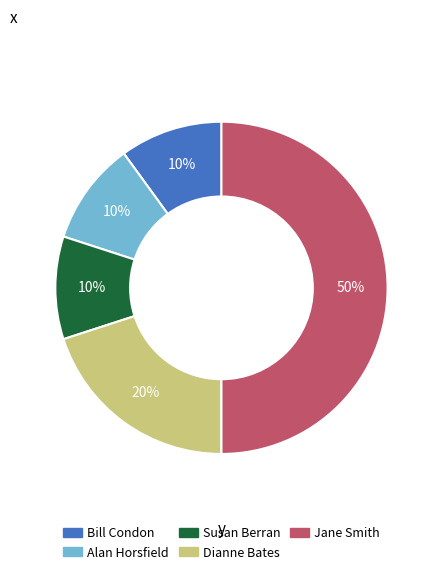

To the nearest percent, what is the difference between the largest and smallest slice percentages?

40%